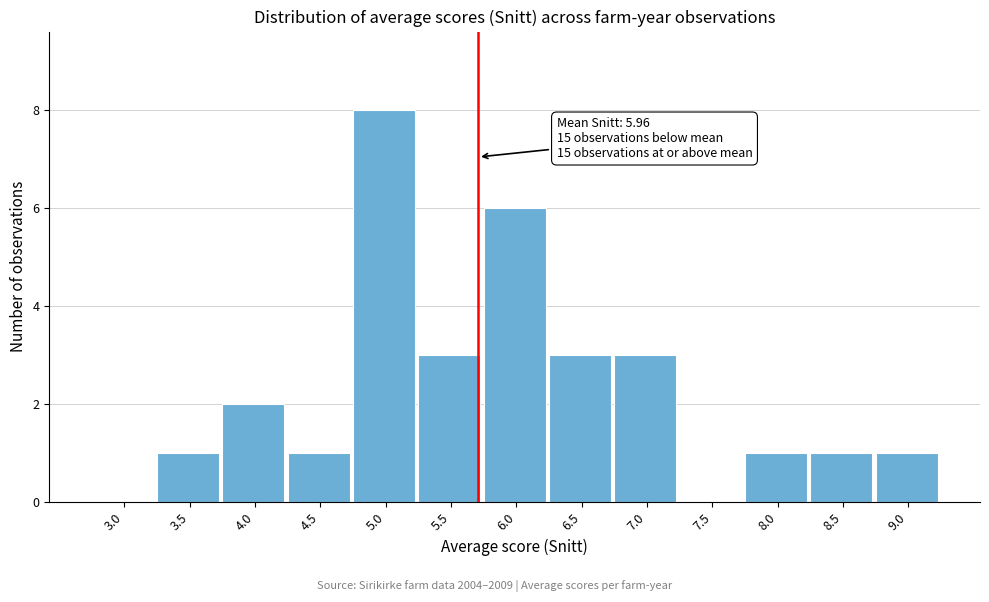

Reading right to left, extract all data points from this chart.

9.0=1	8.5=1	8.0=1	7.5=0	7.0=3	6.5=3	6.0=6	5.5=3	5.0=8	4.5=1	4.0=2	3.5=1	3.0=0